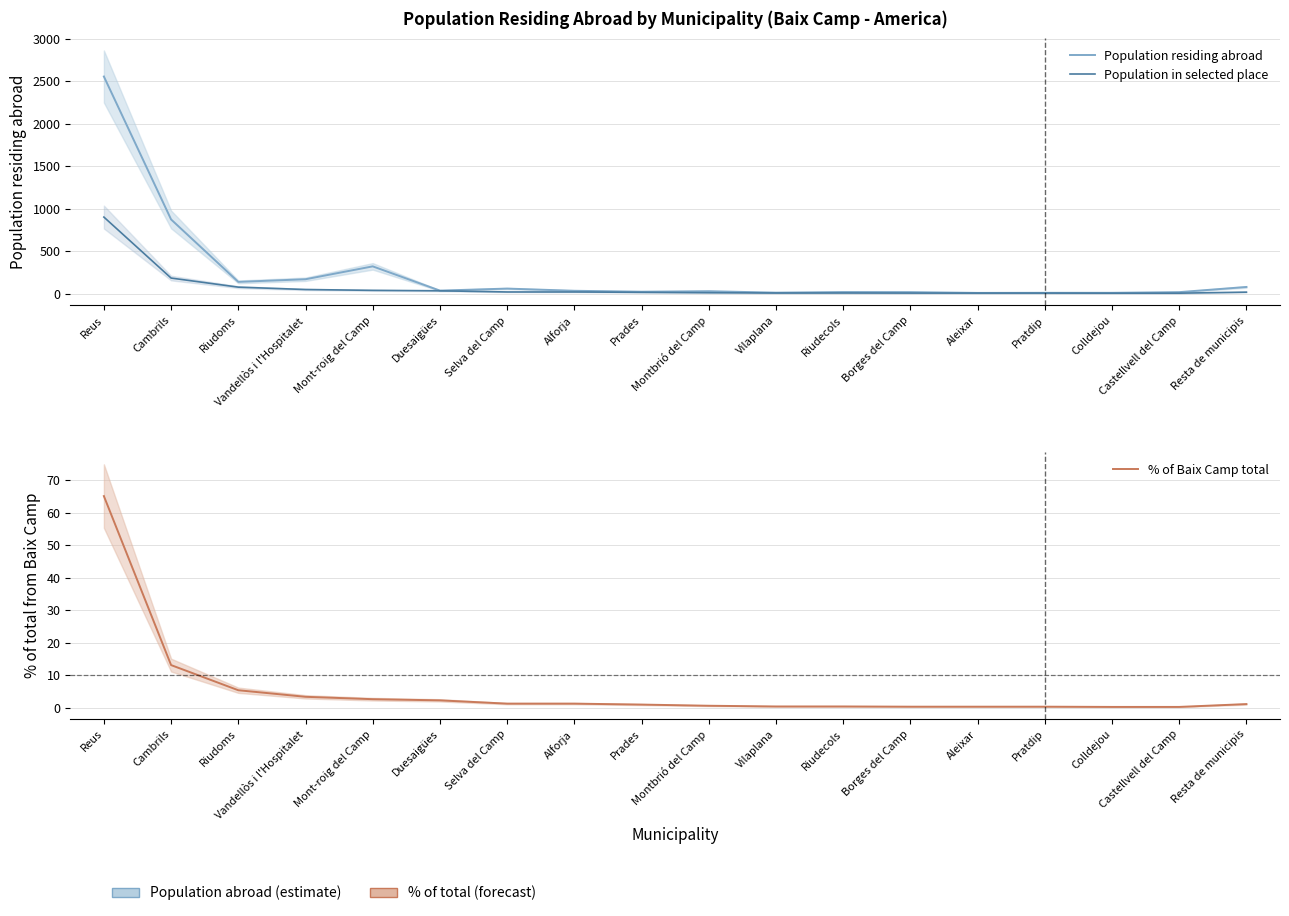

True or false: Population in selected place has a value of 287.7 at Cambrils.

False